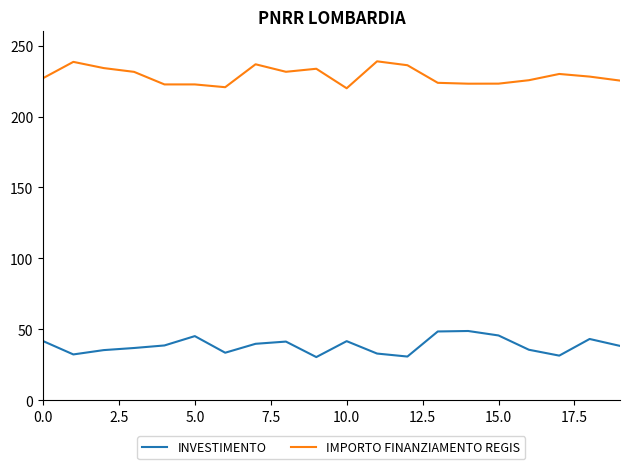

Which series has the largest total across all categories?

IMPORTO FINANZIAMENTO REGIS